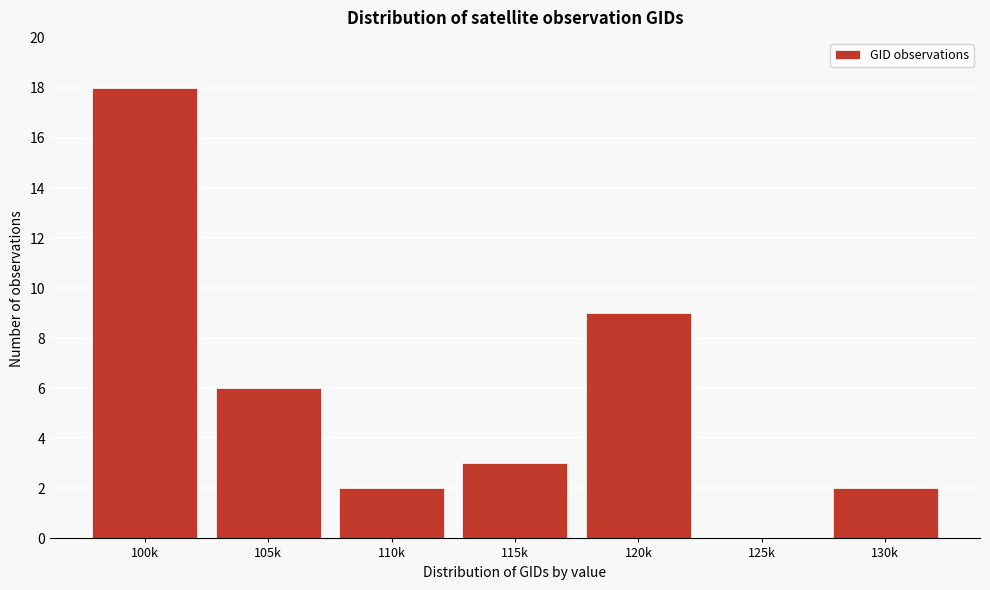

Reading left to right, list all the values displayed in this chart.

100k=18	105k=6	110k=2	115k=3	120k=9	125k=0	130k=2